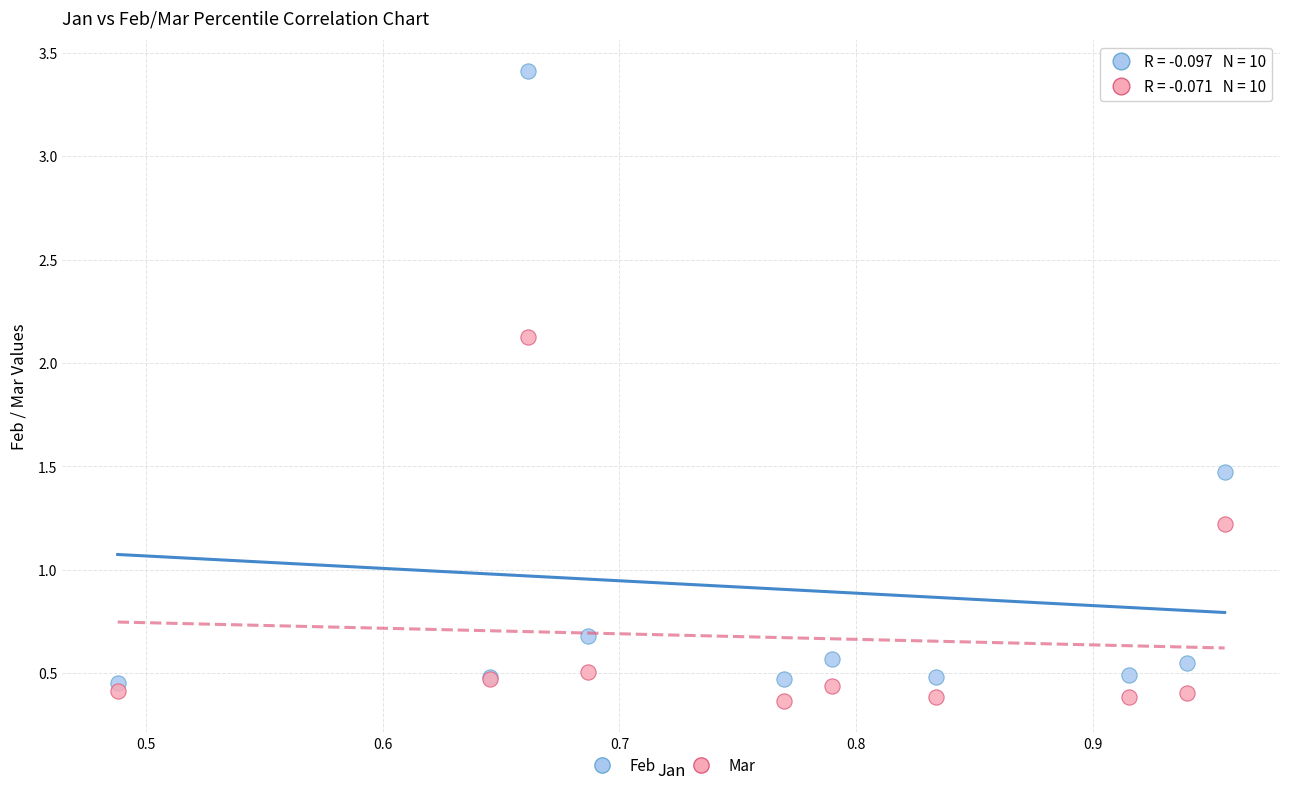

Which series has the largest Y range (max minus min)?

Feb